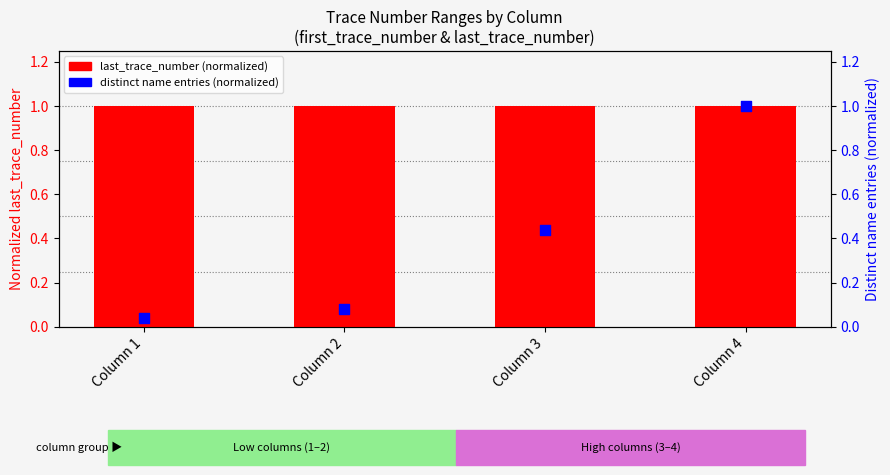

At which category is the sum across all series the highest?

Column 4